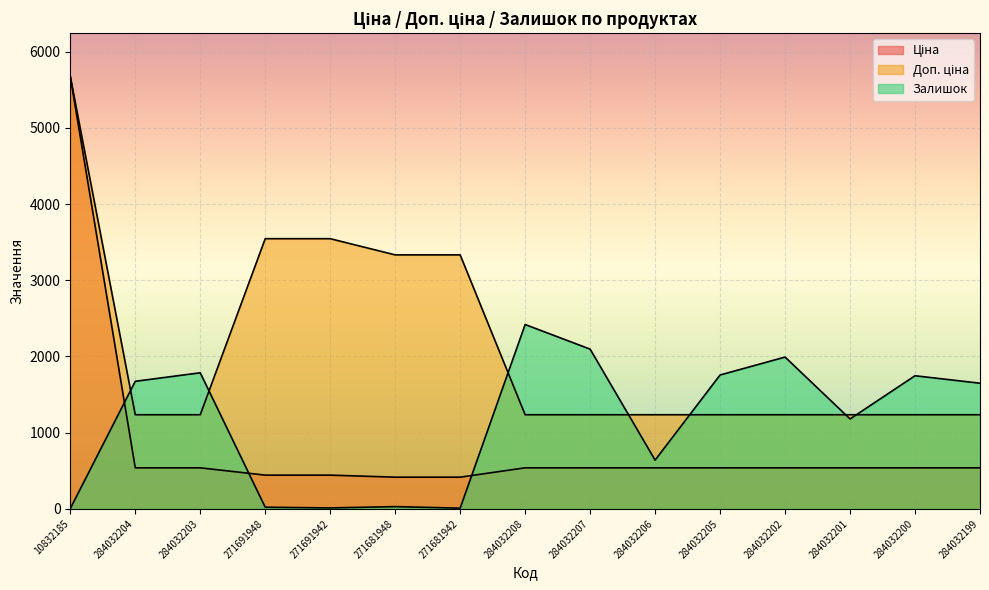

List the series in order of their peak value, lowest first.

Залишок, Ціна, Доп. ціна